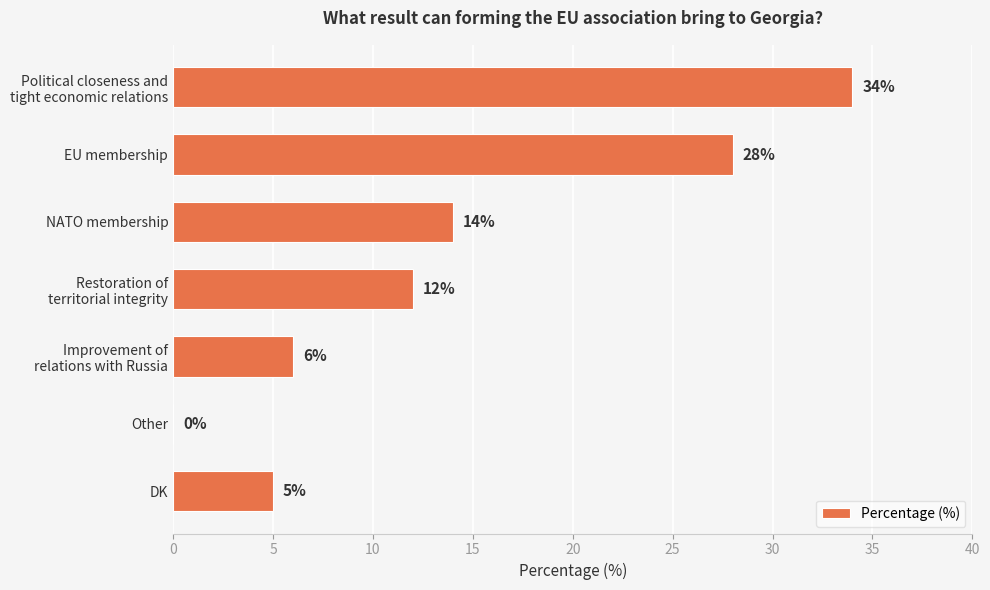

What is the sum of the values at Other and DK?

5